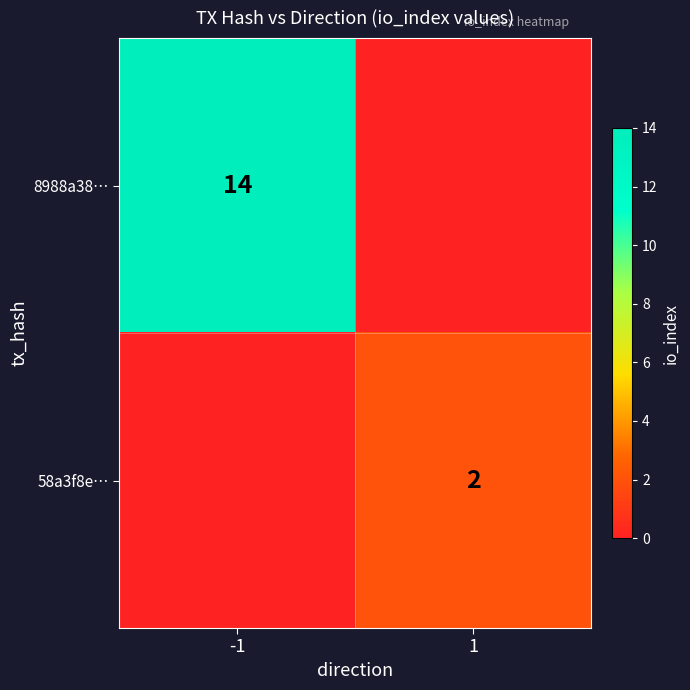

Which series changed the most between -1 and 1?

8988a38…